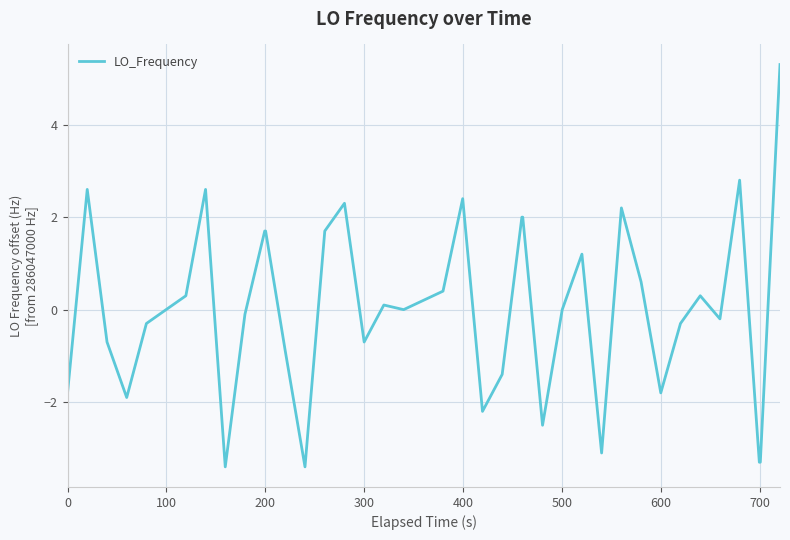

Does the chart have visible grid lines?

Yes